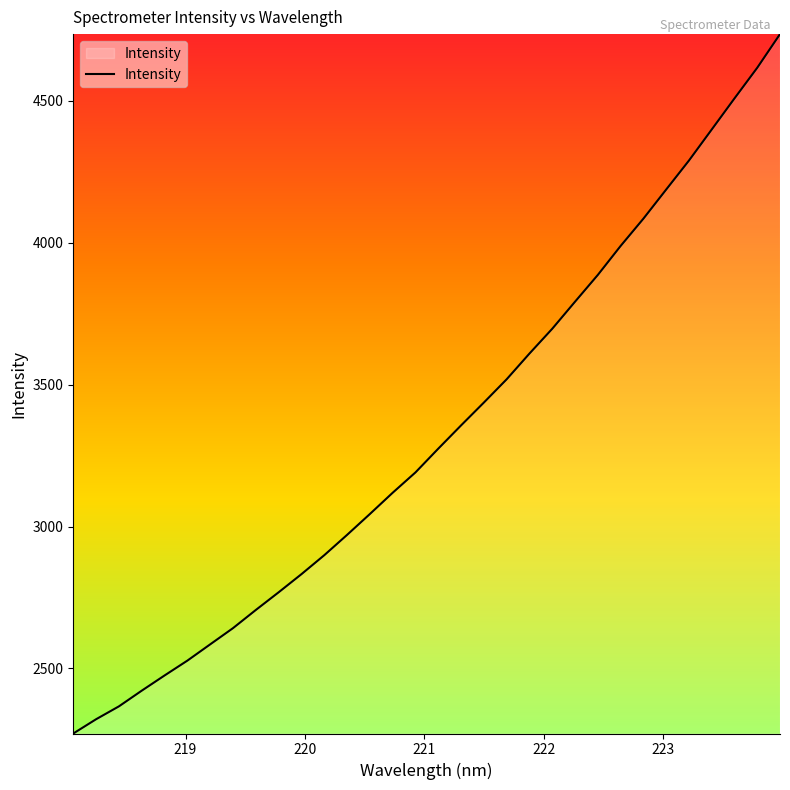

What is the maximum value shown in the chart?

4735.6